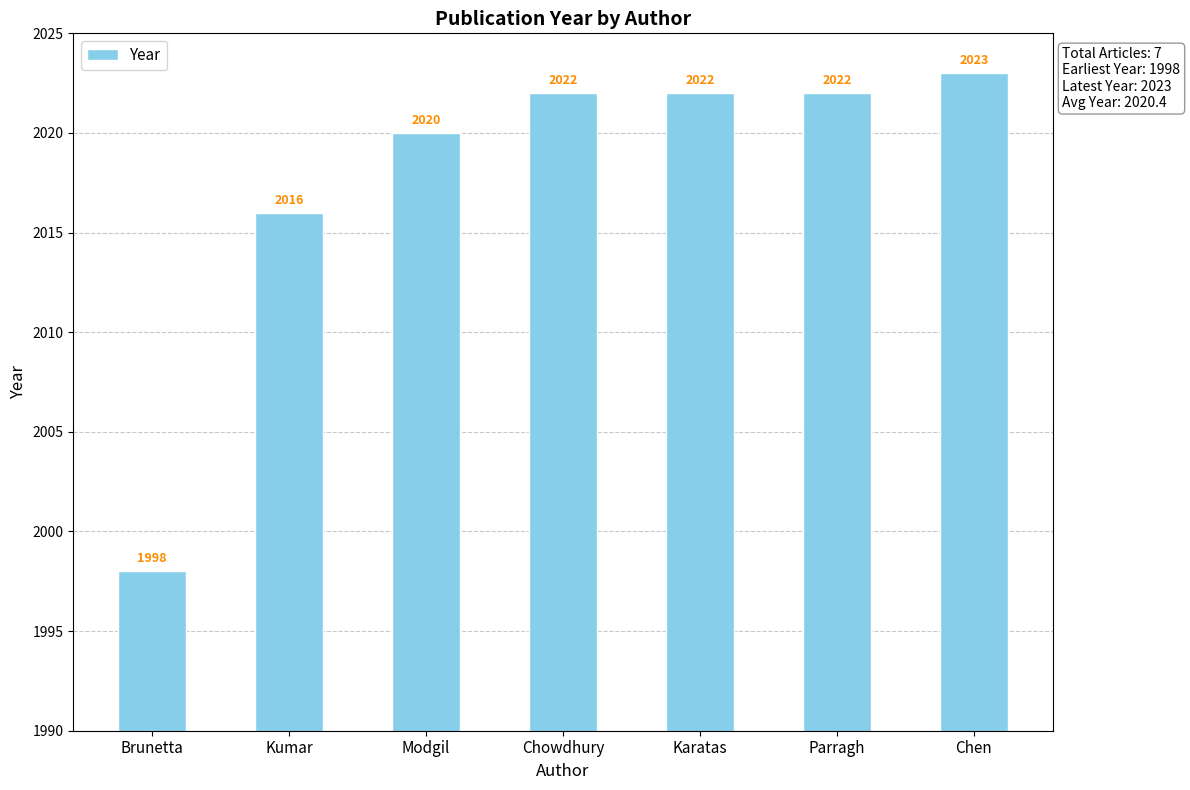

What is the difference between the values at Brunetta and Kumar?

18